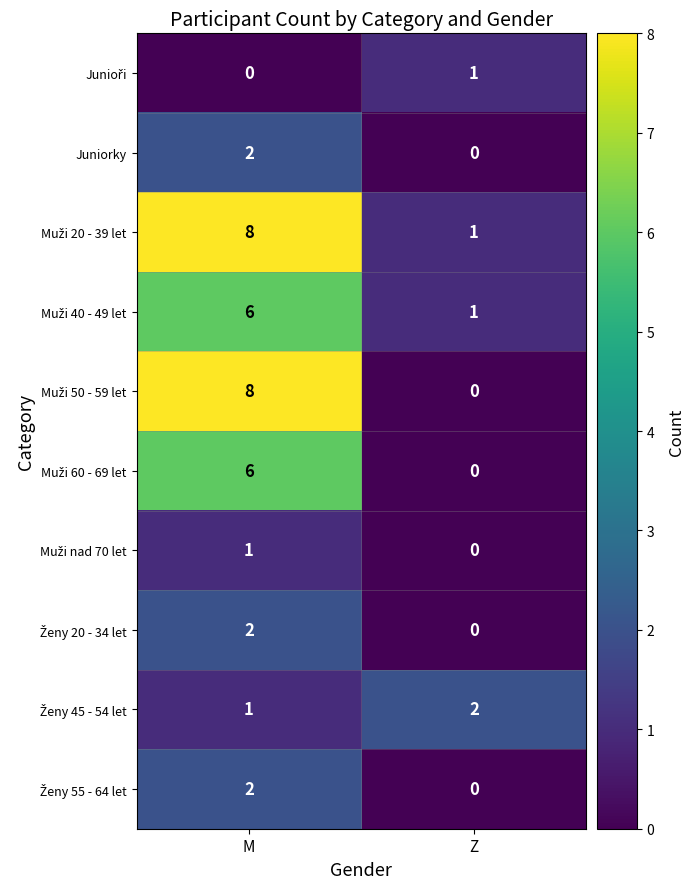

At which category does the chart reach its peak across all series?

M